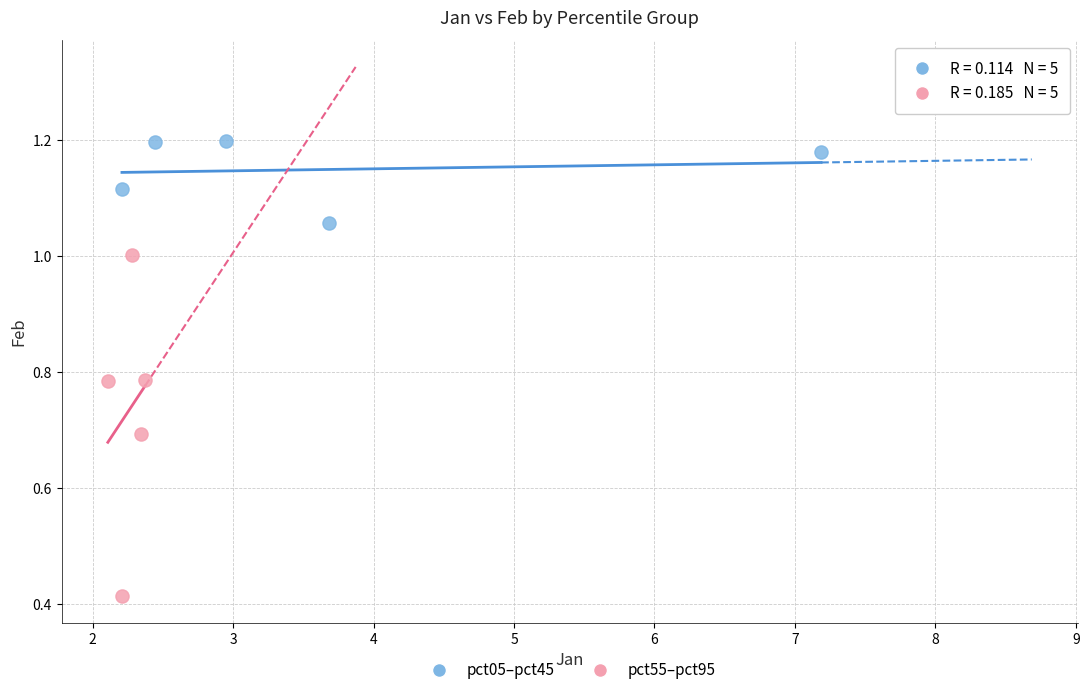

Which series contains the highest Y value?

pct05–pct45